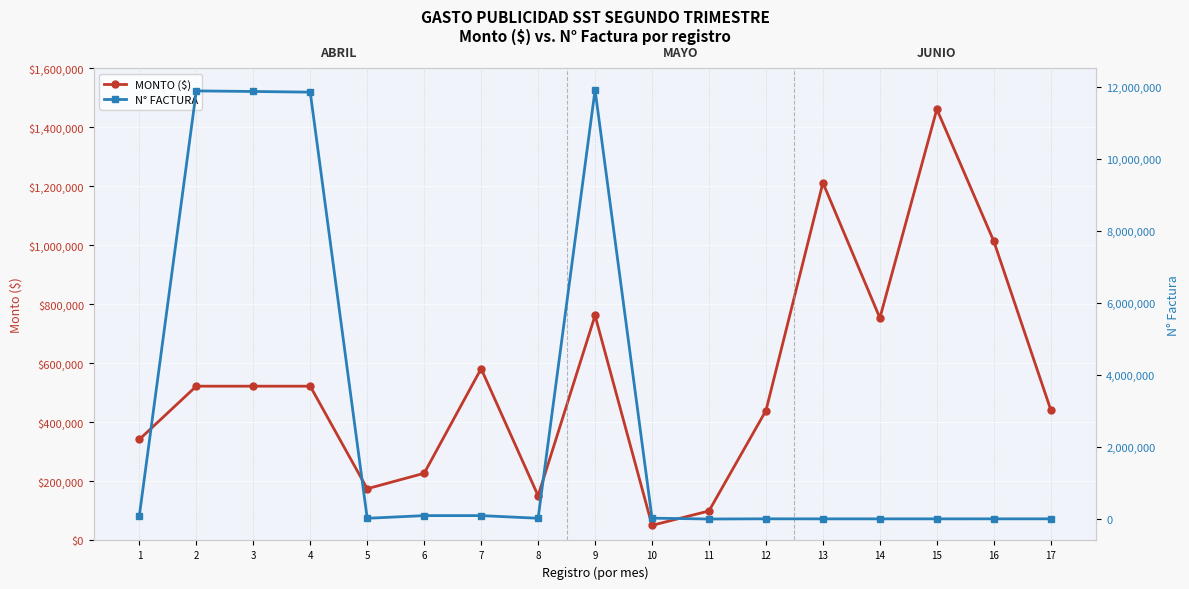

Is it true that MONTO ($) equals 1461915 at 15?

True